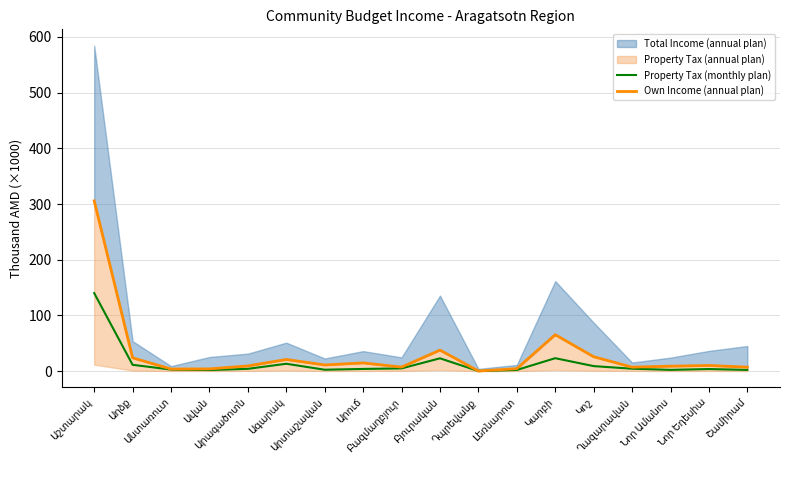

How many values in the Own Income (annual plan) series are below 10?

9